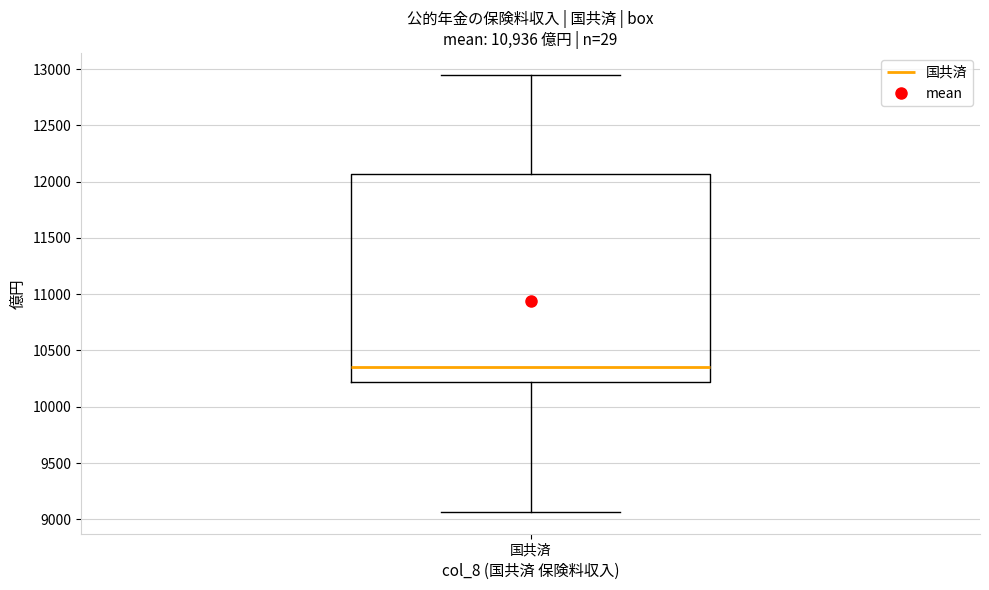

Where does the upper whisker of the box for 国共済 end on the y-axis? The values are not printed on the chart, so give them approximately, as read against the axis.

12950